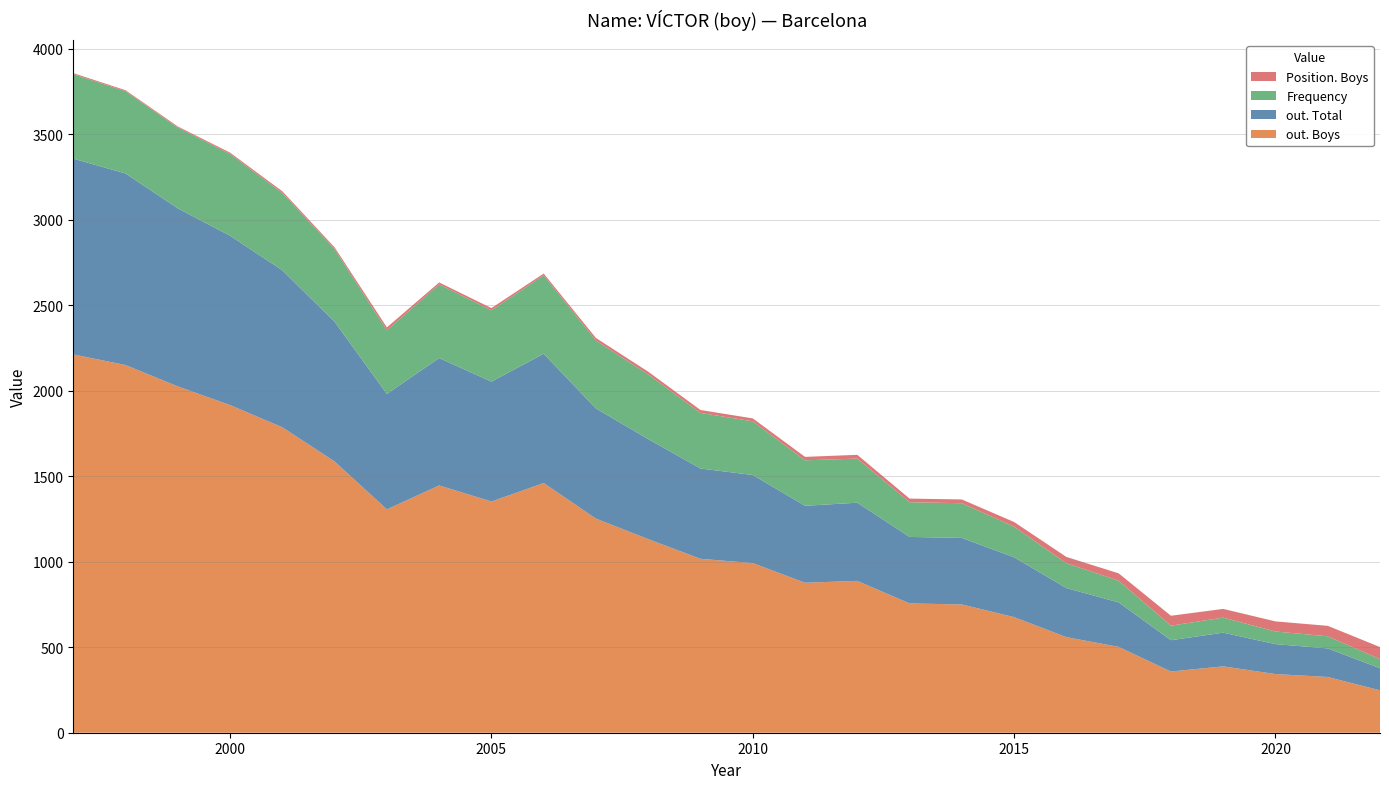

Reading left to right, extract all data points from this chart.

out. Boys: 1997=2212	1998=2150	1999=2025	2000=1916	2001=1786	2002=1586	2003=1306	2004=1446	2005=1352	2006=1460	2007=1252	2008=1132	2009=1017	2010=992	2011=877	2012=888	2013=756	2014=750	2015=676	2016=559	2017=502	2018=358	2019=388	2020=343	2021=326	2022=248
out. Total: 1997=1145	1998=1120	1999=1041	2000=990	2001=918	2002=817	2003=675	2004=745	2005=701	2006=756	2007=644	2008=585	2009=528	2010=515	2011=450	2012=457	2013=389	2014=389	2015=350	2016=287	2017=260	2018=183	2019=197	2020=175	2021=167	2022=129
Frequency: 1997=494	1998=481	1999=473	2000=478	2001=452	2002=425	2003=372	2004=431	2005=417	2006=459	2007=397	2008=378	2009=325	2010=314	2011=266	2012=258	2013=203	2014=203	2015=179	2016=145	2017=127	2018=85	2019=88	2020=74	2021=71	2022=53
Position. Boys: 1997=6	1998=6	1999=6	2000=8	2001=10	2002=10	2003=17	2004=11	2005=13	2006=10	2007=15	2008=16	2009=17	2010=17	2011=20	2012=22	2013=21	2014=22	2015=27	2016=37	2017=43	2018=58	2019=51	2020=59	2021=61	2022=71